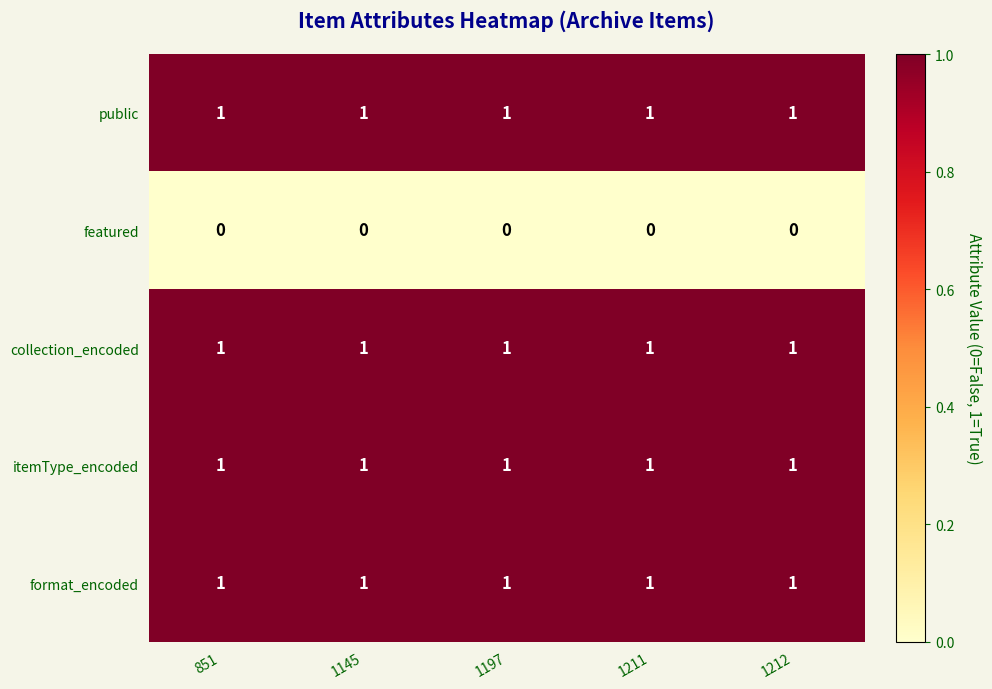

What is the total value across all series at 1197?

4